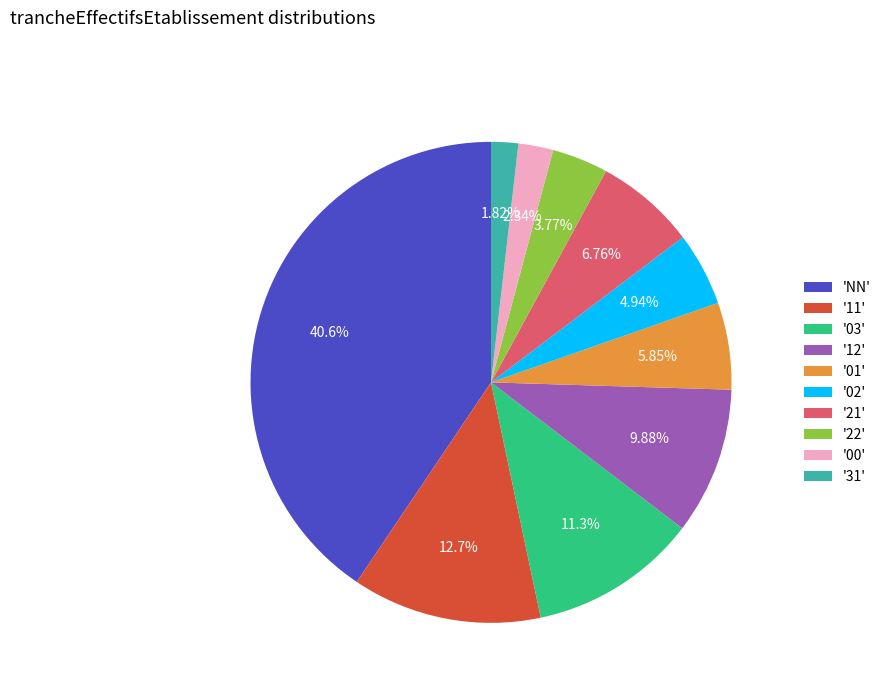

Approximately how many times larger is the value at '21' compared to '00'?

2.9